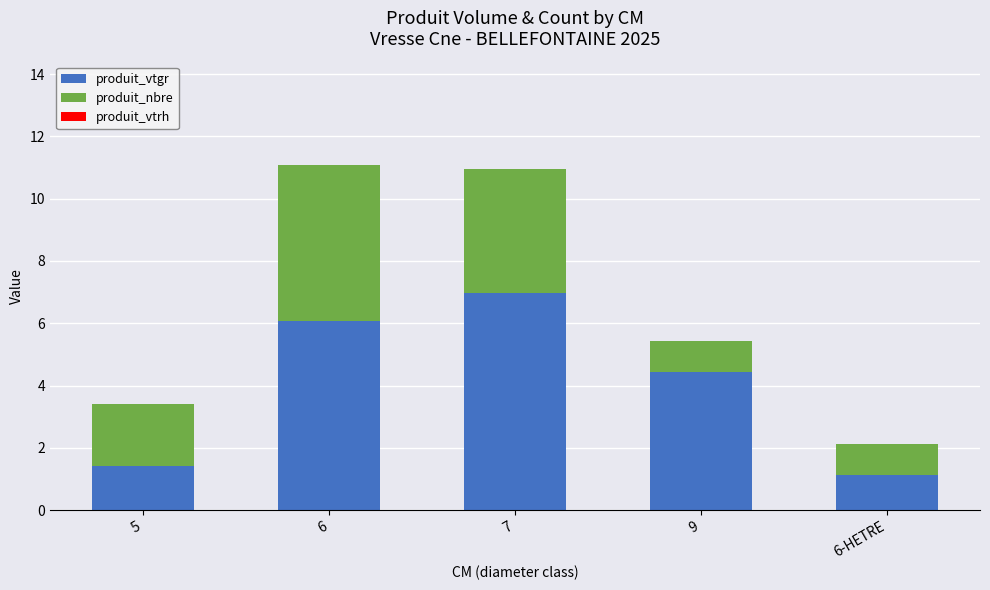

The value of produit_vtgr at 9 is 4.4. True or false?

True